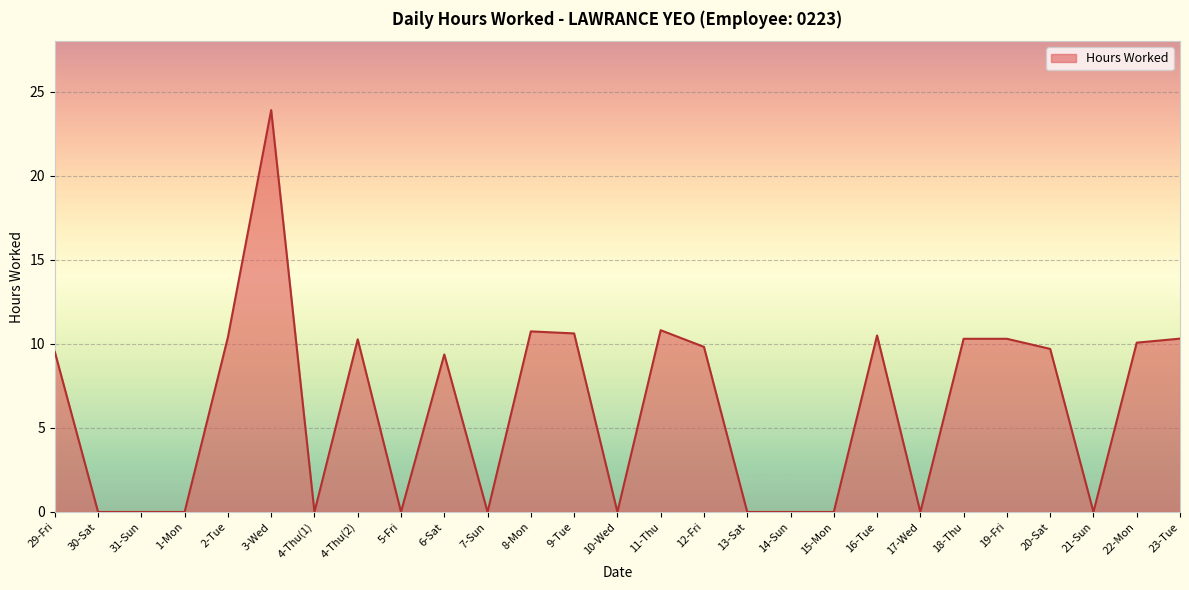

What is the sum of all values?

166.6